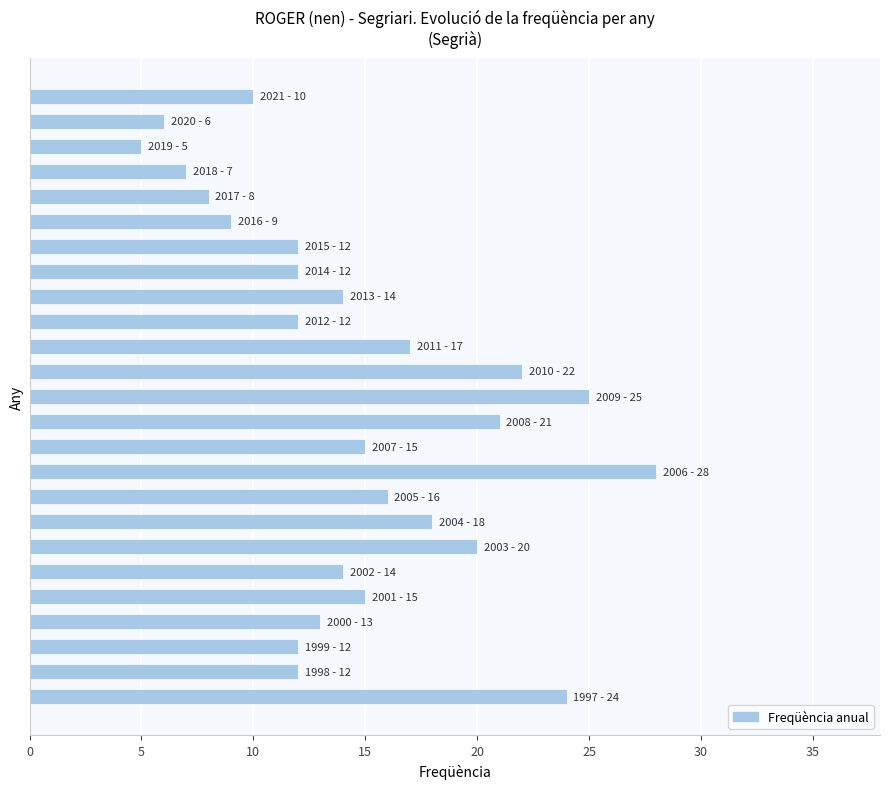

What is the smallest value displayed?

5